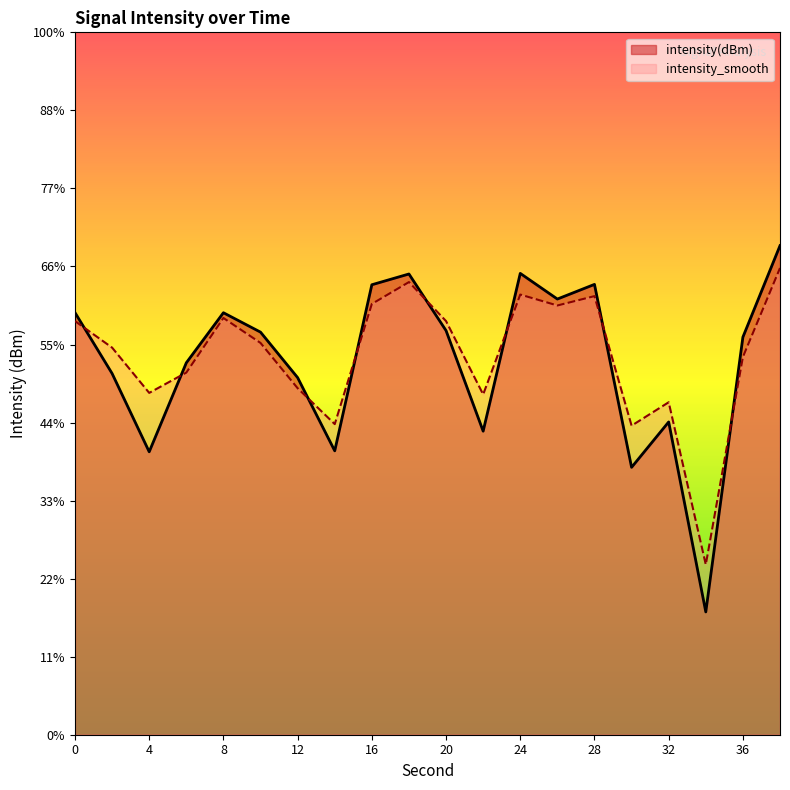

Is it true that intensity(dBm) equals -75.9 at 26?

False